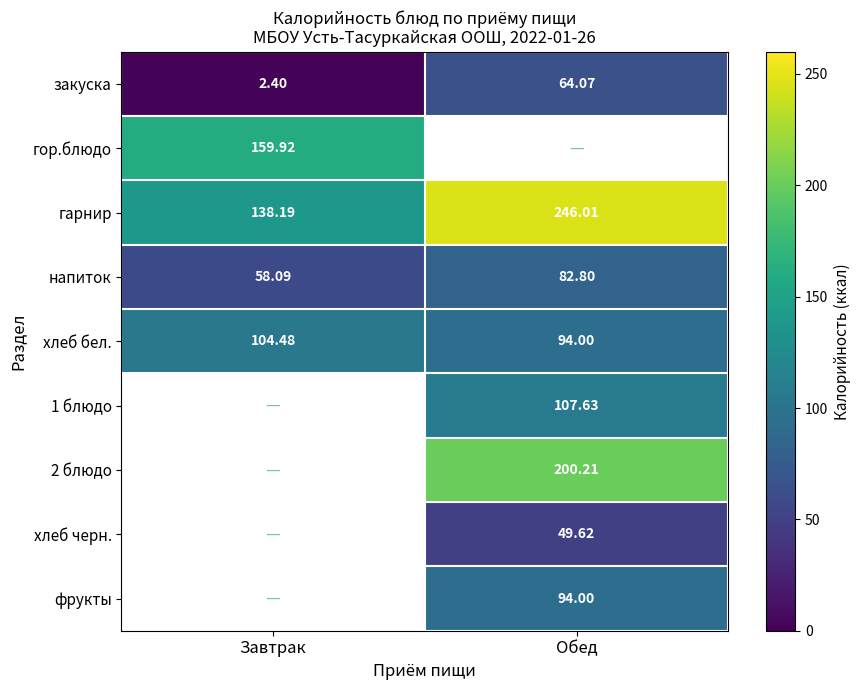

At which label does закуска first exceed 64?

Обед